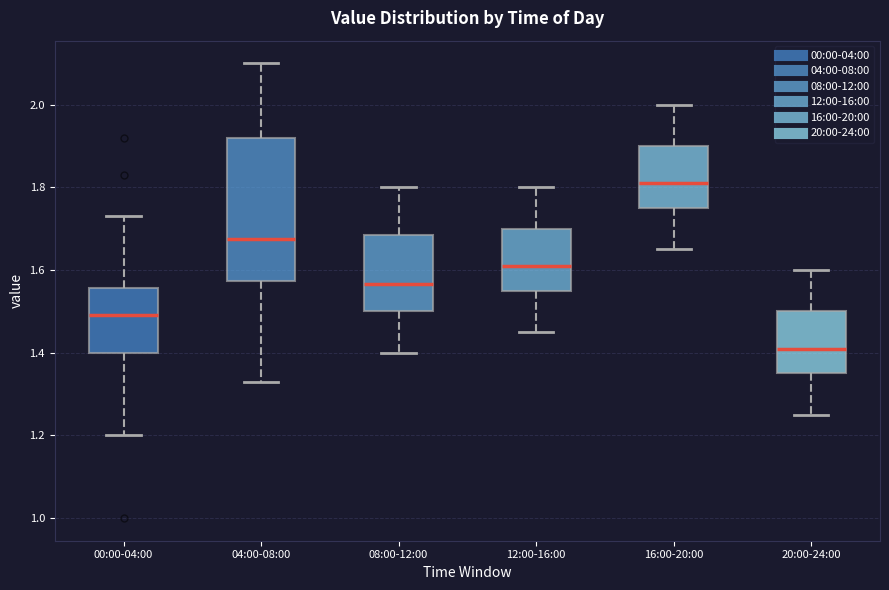

Reading left to right, read every box against the y-axis: the position of its median line, the range the box covers, and the ends of its whiskers. The values are not printed on the chart, so give them approximately, as read against the axis.

00:00-04:00: median 1.50, box 1.40 to 1.56, whiskers 1.20 to 1.74
04:00-08:00: median 1.68, box 1.58 to 1.92, whiskers 1.34 to 2.10
08:00-12:00: median 1.56, box 1.50 to 1.68, whiskers 1.40 to 1.80
12:00-16:00: median 1.62, box 1.56 to 1.70, whiskers 1.46 to 1.80
16:00-20:00: median 1.82, box 1.76 to 1.90, whiskers 1.66 to 2.00
20:00-24:00: median 1.42, box 1.36 to 1.50, whiskers 1.26 to 1.60